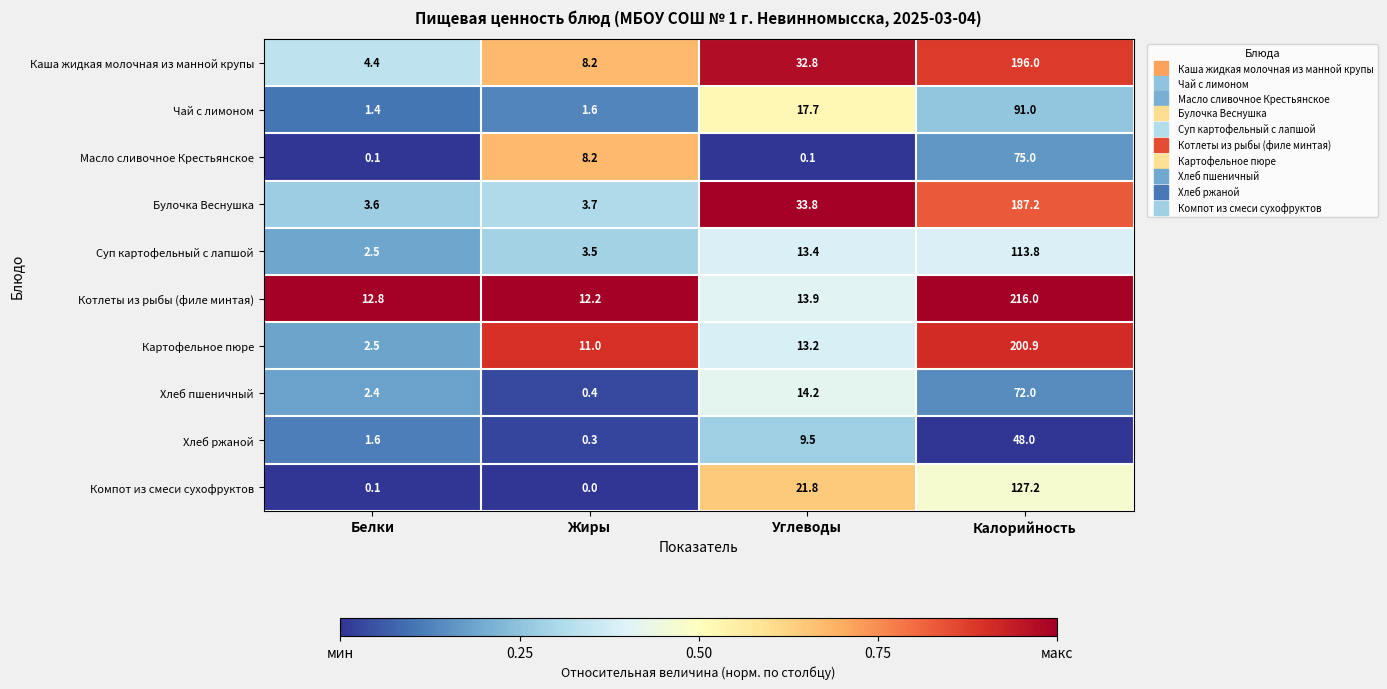

At which category is the sum across all series the highest?

Калорийность